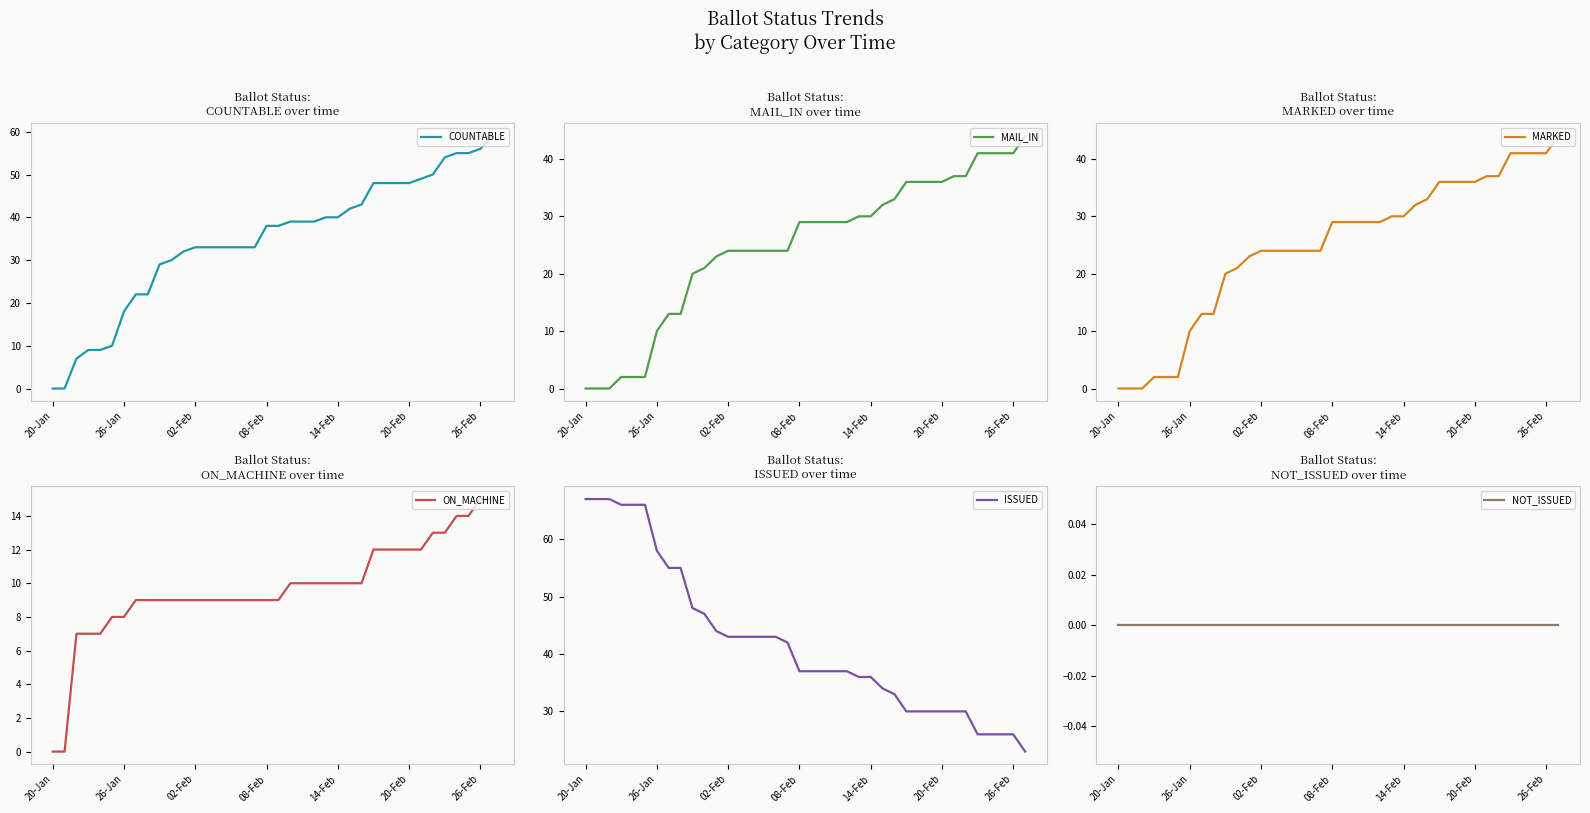

Reading right to left, what are all the values shown in this chart?

COUNTABLE: 59	56	55	55	54	50	49	48	48	48	48	43	42	40	40	39	39	39	38	38	33	33	33	33	33	33	32	30	29	22	22	18	10	9	9	7	0	0
MAIL_IN: 44	41	41	41	41	37	37	36	36	36	36	33	32	30	30	29	29	29	29	29	24	24	24	24	24	24	23	21	20	13	13	10	2	2	2	0	0	0
MARKED: 44	41	41	41	41	37	37	36	36	36	36	33	32	30	30	29	29	29	29	29	24	24	24	24	24	24	23	21	20	13	13	10	2	2	2	0	0	0
ON_MACHINE: 15	15	14	14	13	13	12	12	12	12	12	10	10	10	10	10	10	10	9	9	9	9	9	9	9	9	9	9	9	9	9	8	8	7	7	7	0	0
ISSUED: 23	26	26	26	26	30	30	30	30	30	30	33	34	36	36	37	37	37	37	37	42	43	43	43	43	43	44	47	48	55	55	58	66	66	66	67	67	67
NOT_ISSUED: 0	0	0	0	0	0	0	0	0	0	0	0	0	0	0	0	0	0	0	0	0	0	0	0	0	0	0	0	0	0	0	0	0	0	0	0	0	0